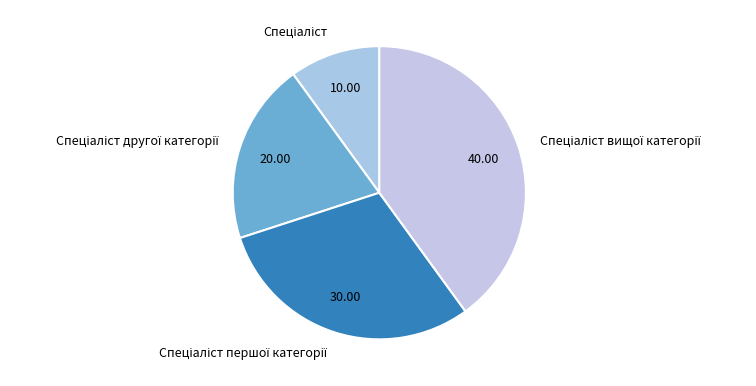

Is there a majority slice in this chart?

No